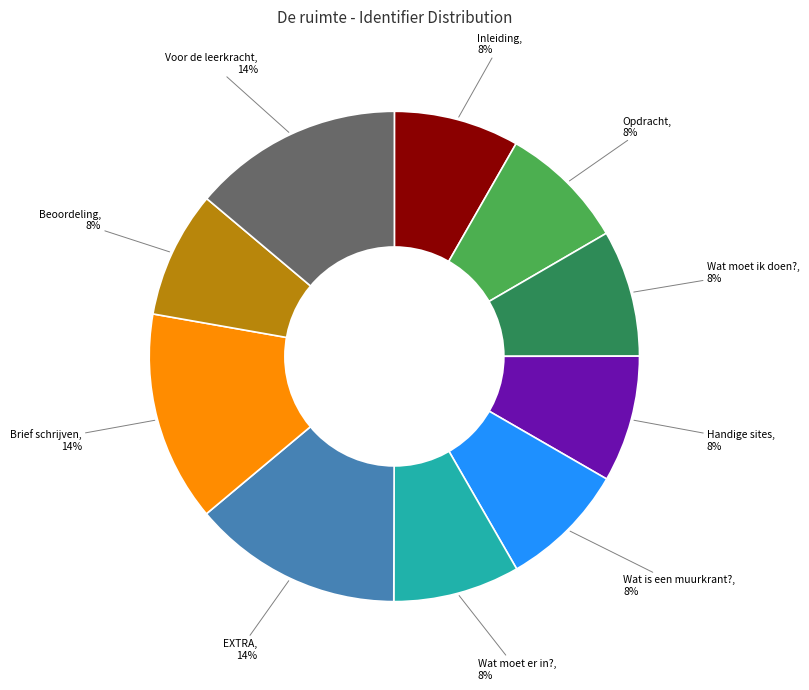

To the nearest percent, what is the difference between the largest and smallest slice percentages?

6%